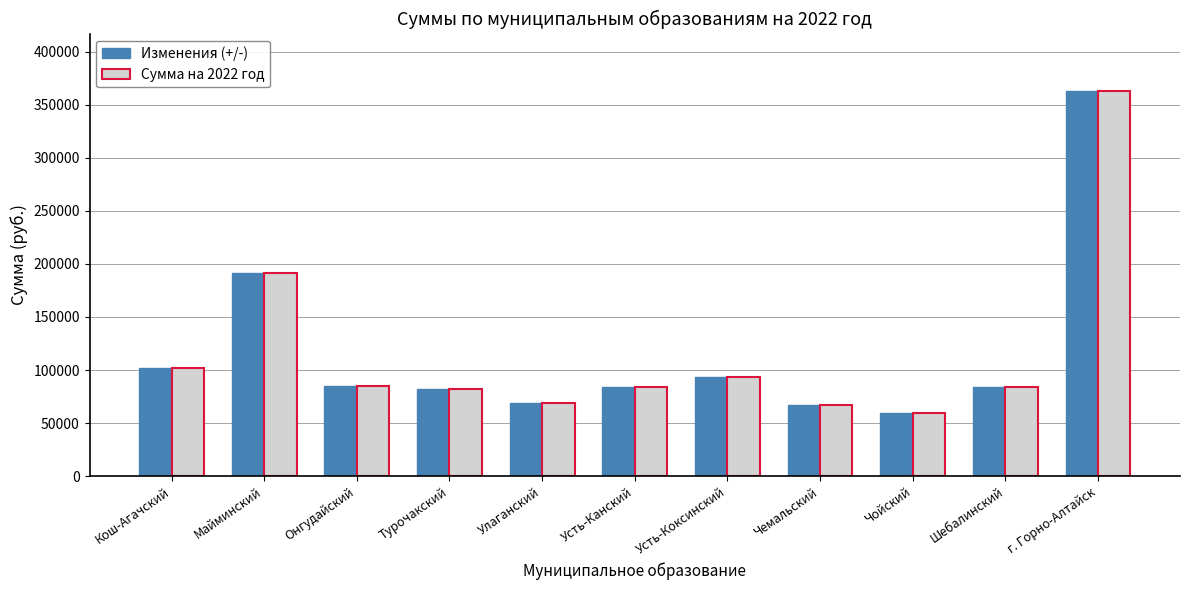

True or false: Сумма на 2022 год has a value of 114032 at Онгудайский.

False